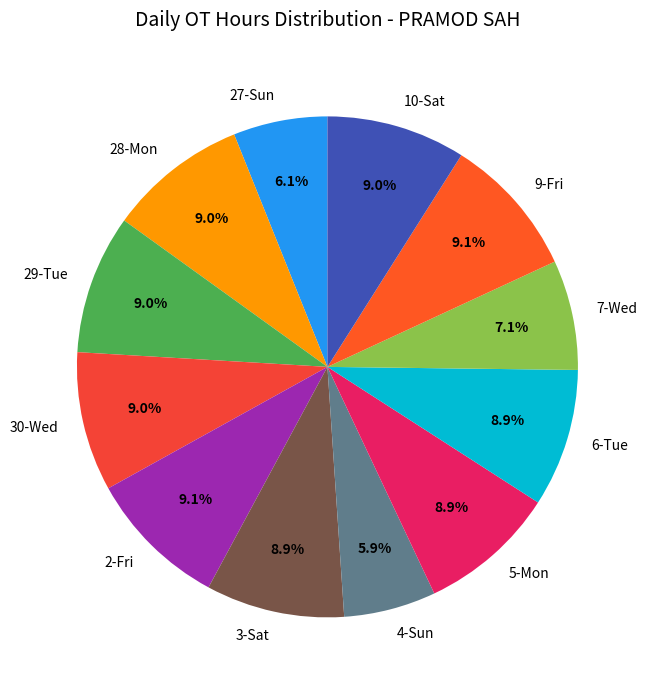

Combined, what portion of the pie is 9-Fri and 2-Fri?

18.2%